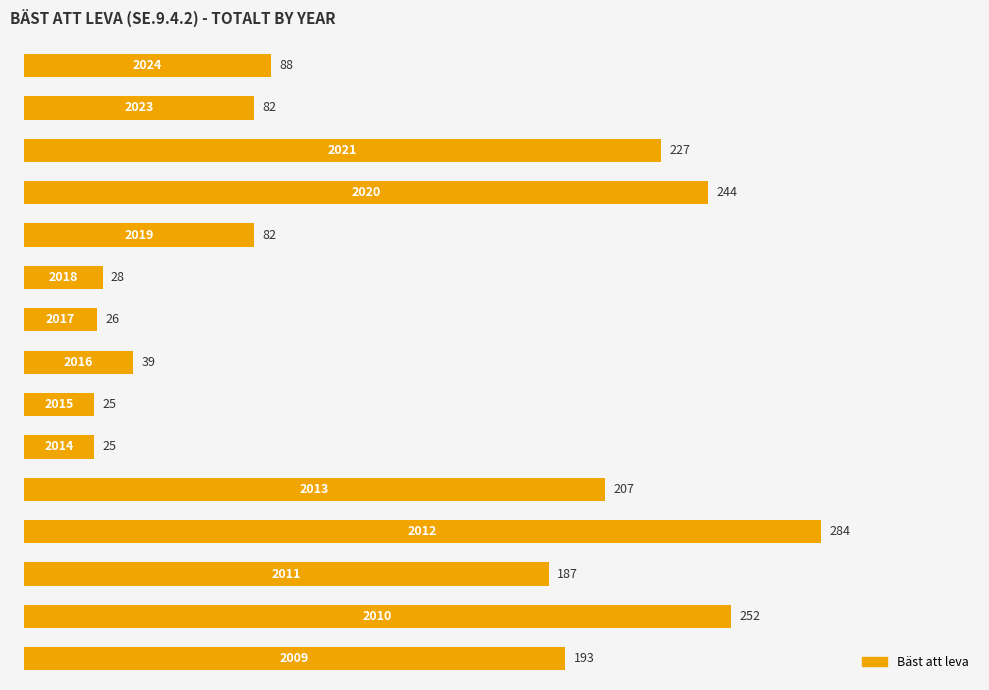

What is the sum of all values?

1989